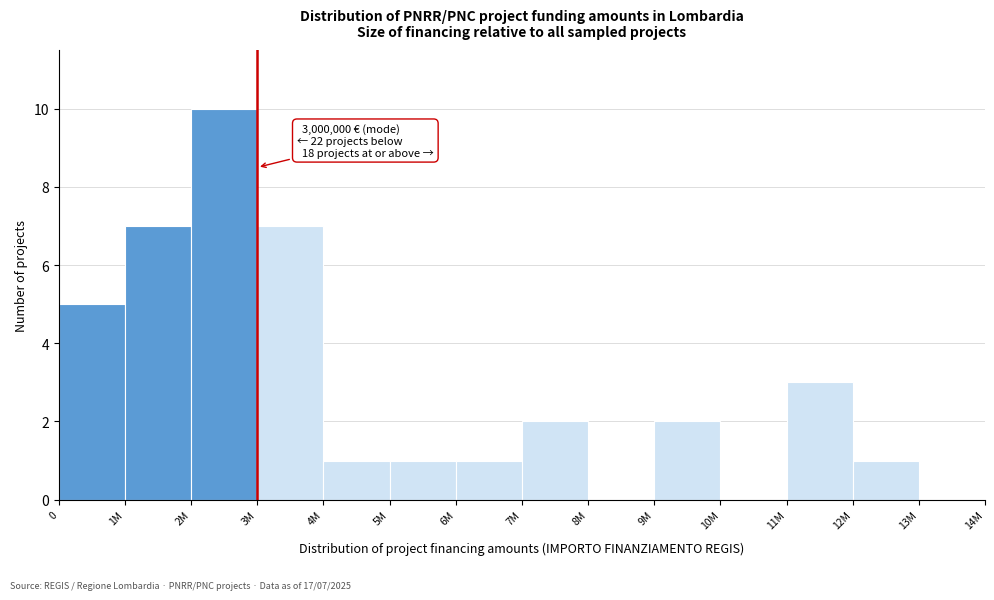

Reading left to right, list all the values displayed in this chart.

0=5	1M=7	2M=10	3M=7	4M=1	5M=1	6M=1	7M=2	8M=0	9M=2	10M=0	11M=3	12M=1	13M=0